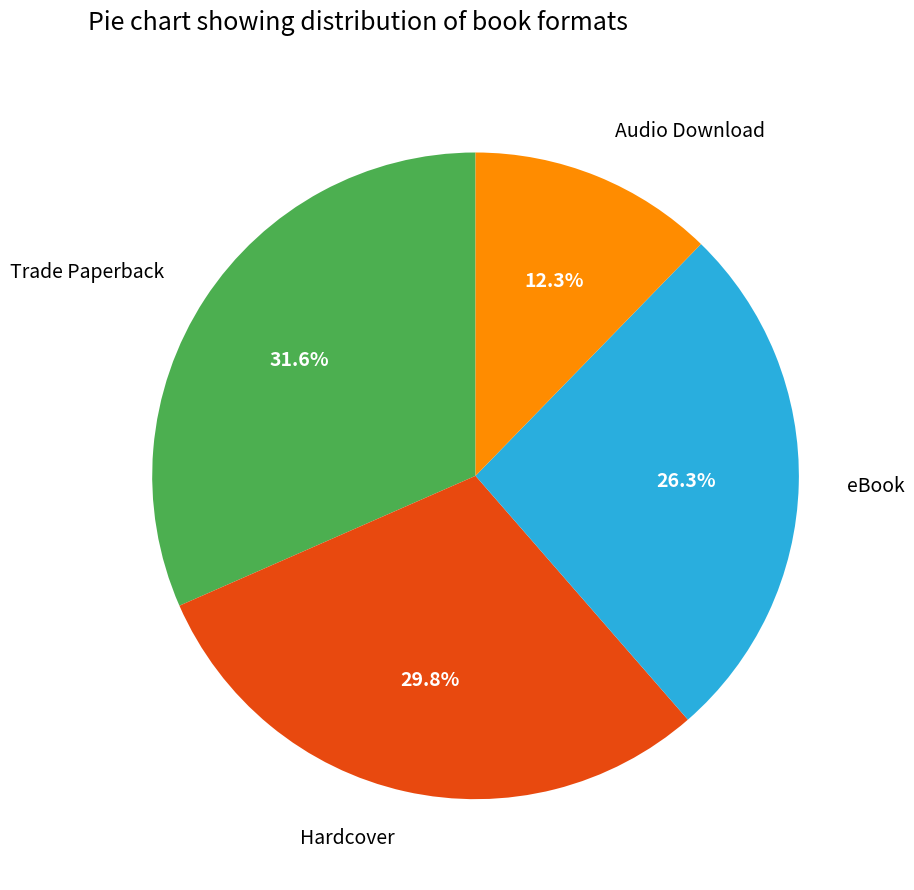

To the nearest percent, what is the difference between the eBook and Audio Download slice percentages?

14%